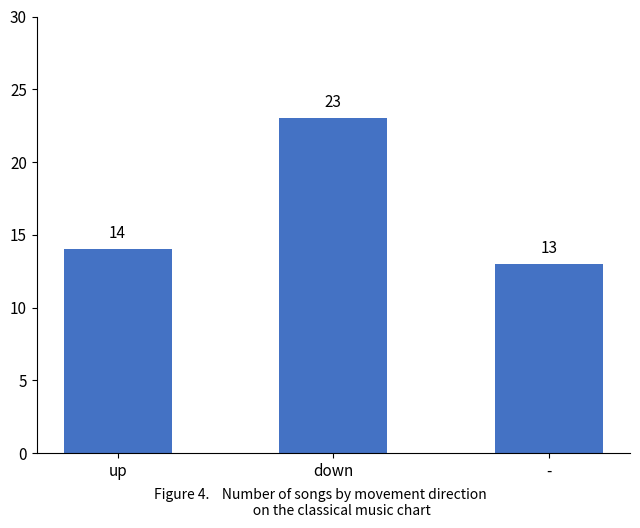

What is the sum of the values at down and up?

37